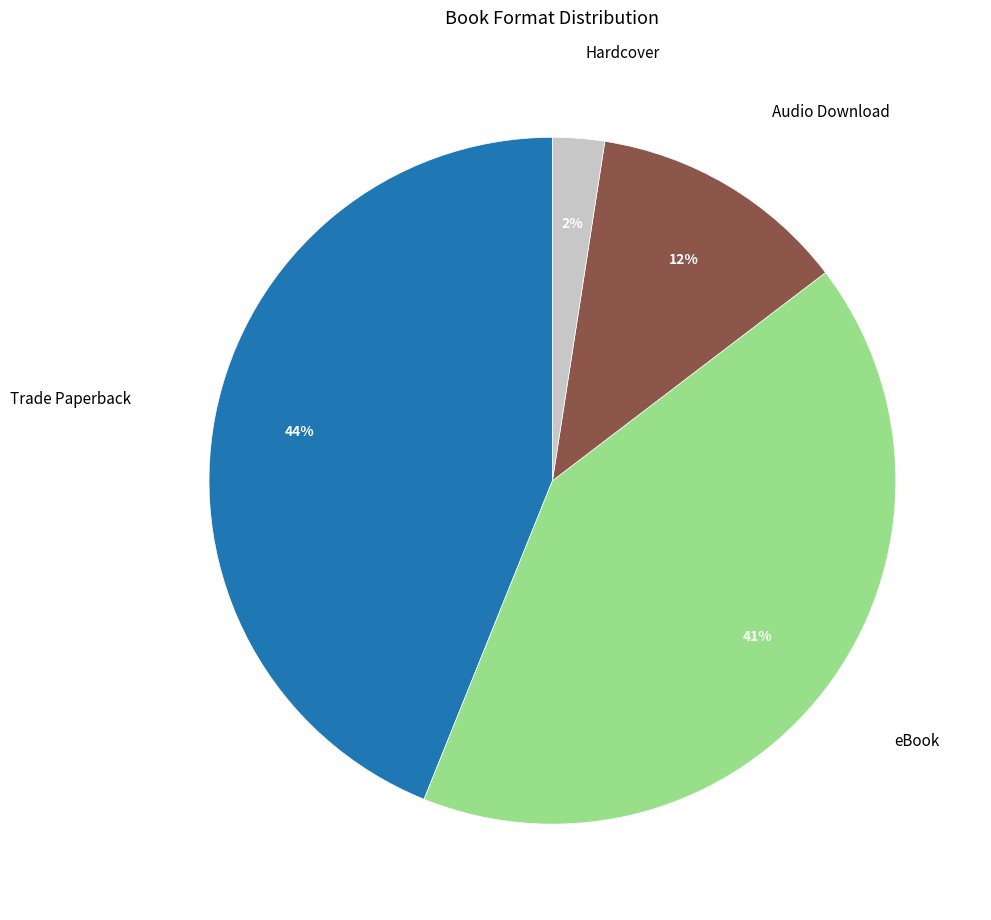

Do Hardcover and eBook together represent more than half of the pie?

No